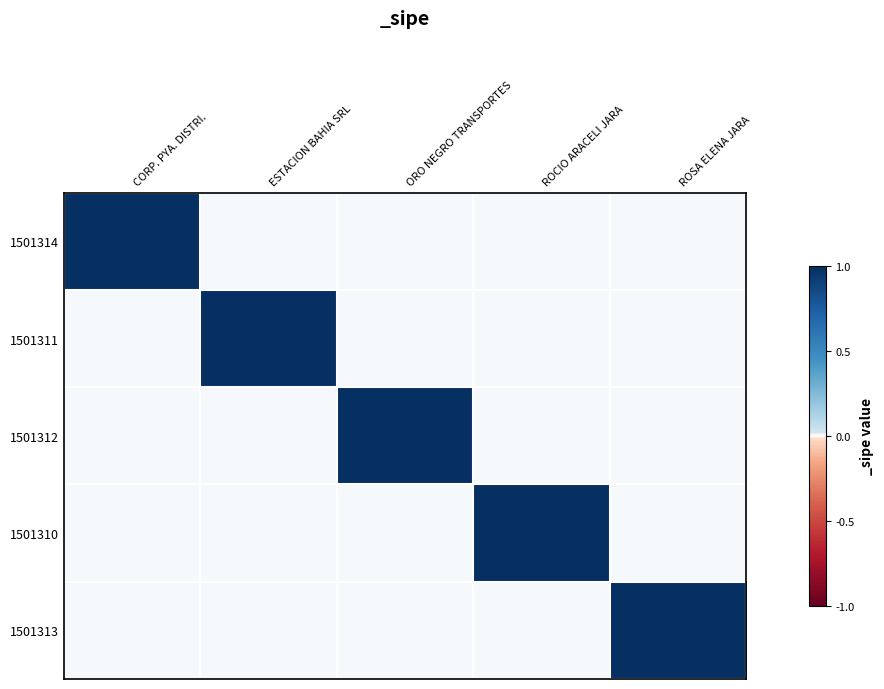

Reading left to right, list all the values displayed in this chart.

1501314: CORP. PYA. DISTRI.=1	ESTACION BAHIA SRL=0	ORO NEGRO TRANSPORTES=0	ROCIO ARACELI JARA=0	ROSA ELENA JARA=0
1501311: CORP. PYA. DISTRI.=0	ESTACION BAHIA SRL=1	ORO NEGRO TRANSPORTES=0	ROCIO ARACELI JARA=0	ROSA ELENA JARA=0
1501312: CORP. PYA. DISTRI.=0	ESTACION BAHIA SRL=0	ORO NEGRO TRANSPORTES=1	ROCIO ARACELI JARA=0	ROSA ELENA JARA=0
1501310: CORP. PYA. DISTRI.=0	ESTACION BAHIA SRL=0	ORO NEGRO TRANSPORTES=0	ROCIO ARACELI JARA=1	ROSA ELENA JARA=0
1501313: CORP. PYA. DISTRI.=0	ESTACION BAHIA SRL=0	ORO NEGRO TRANSPORTES=0	ROCIO ARACELI JARA=0	ROSA ELENA JARA=1